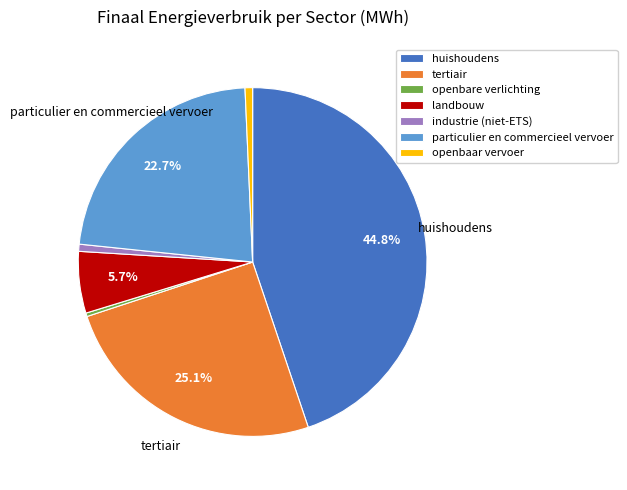

True or false: huishoudens accounts for 36% of the total.

False